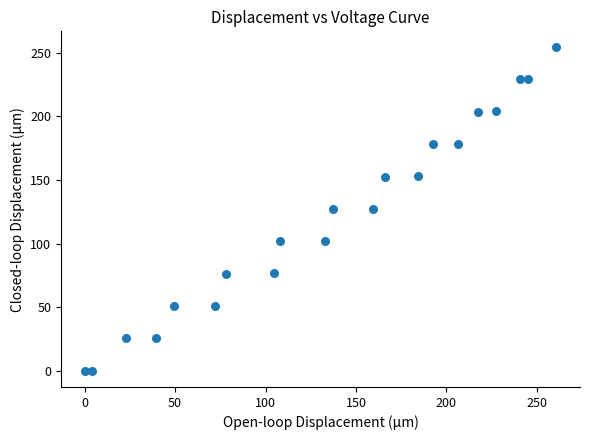

What is the range of Y values (max minus min)?

254.0